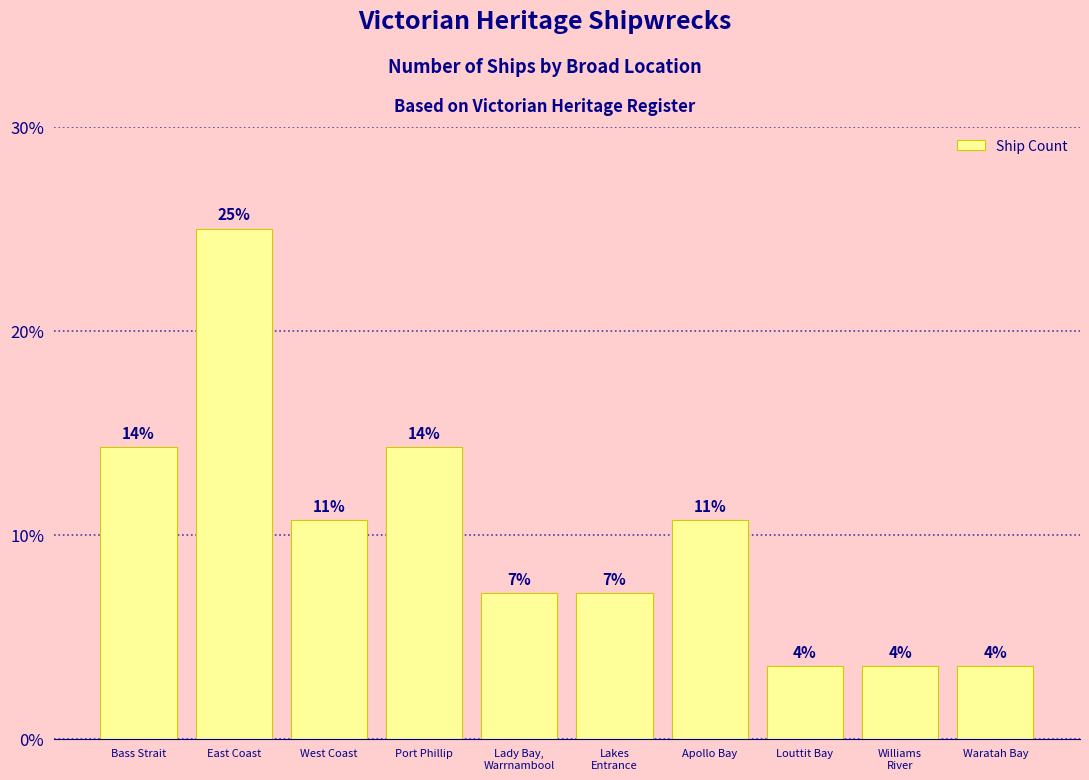

Does the chart contain any negative values?

No